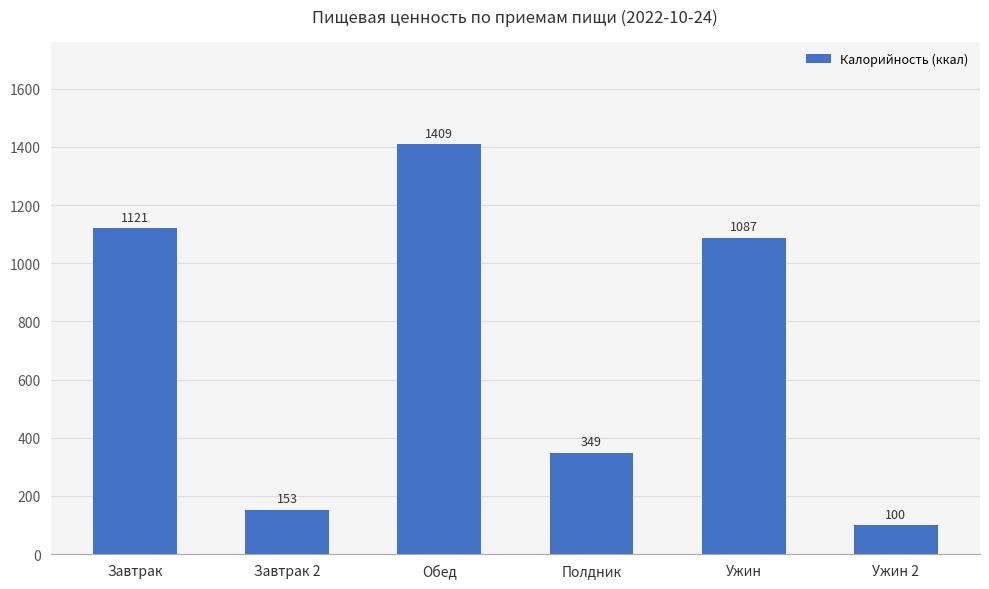

What is the maximum value shown in the chart?

1409.4